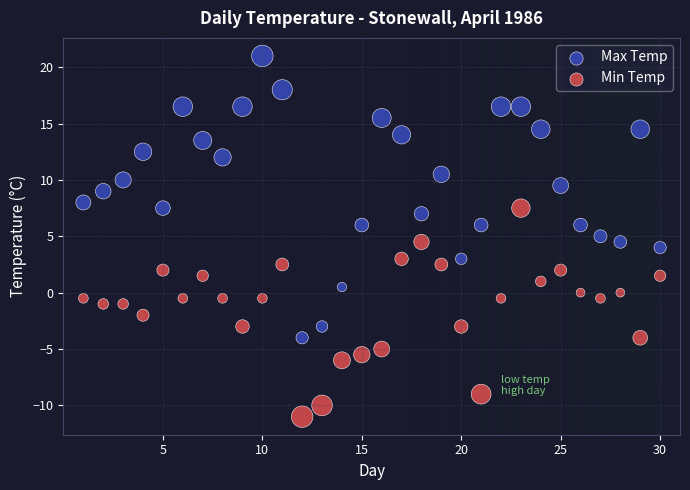

Which series contains the highest Y value?

Max Temp